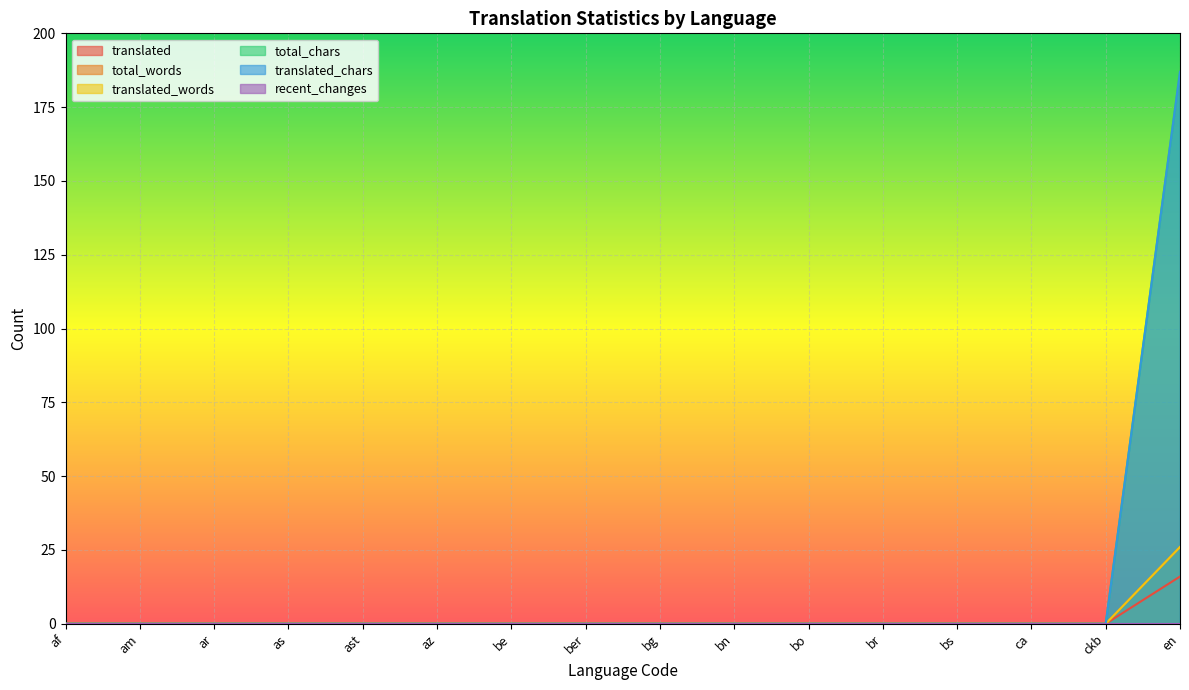

Which has a higher value, ast or af?

ast